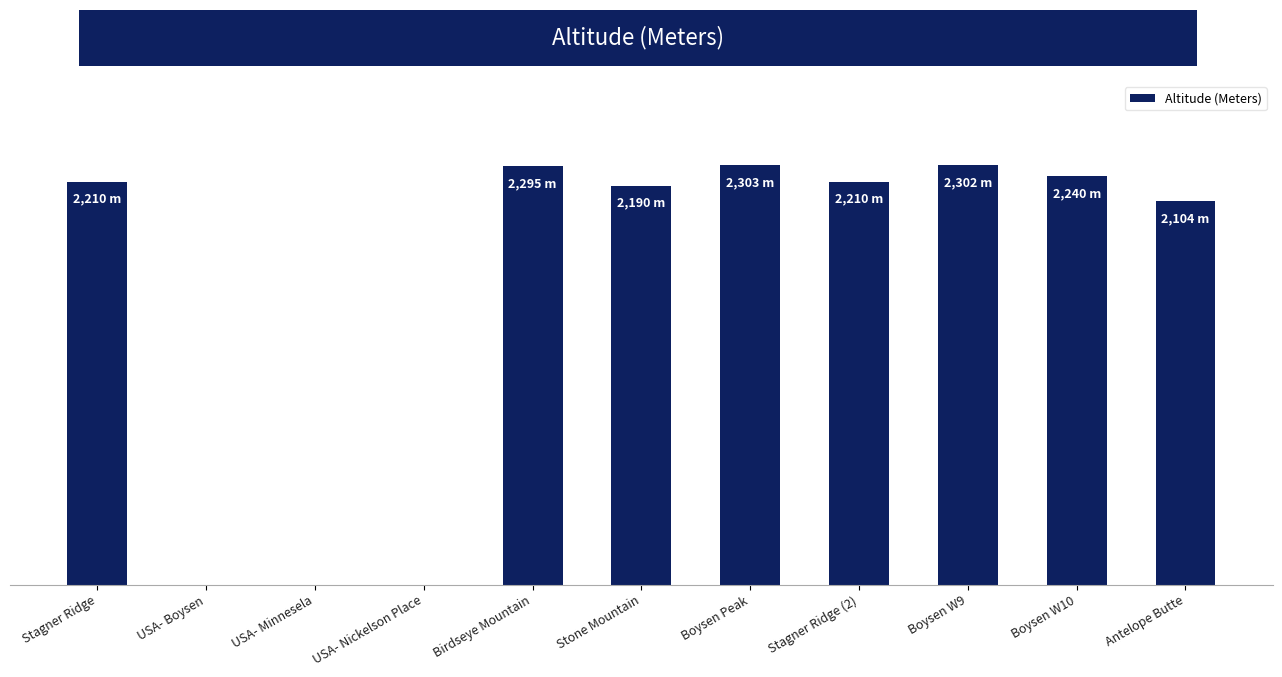

What is the sum of all values?

17854